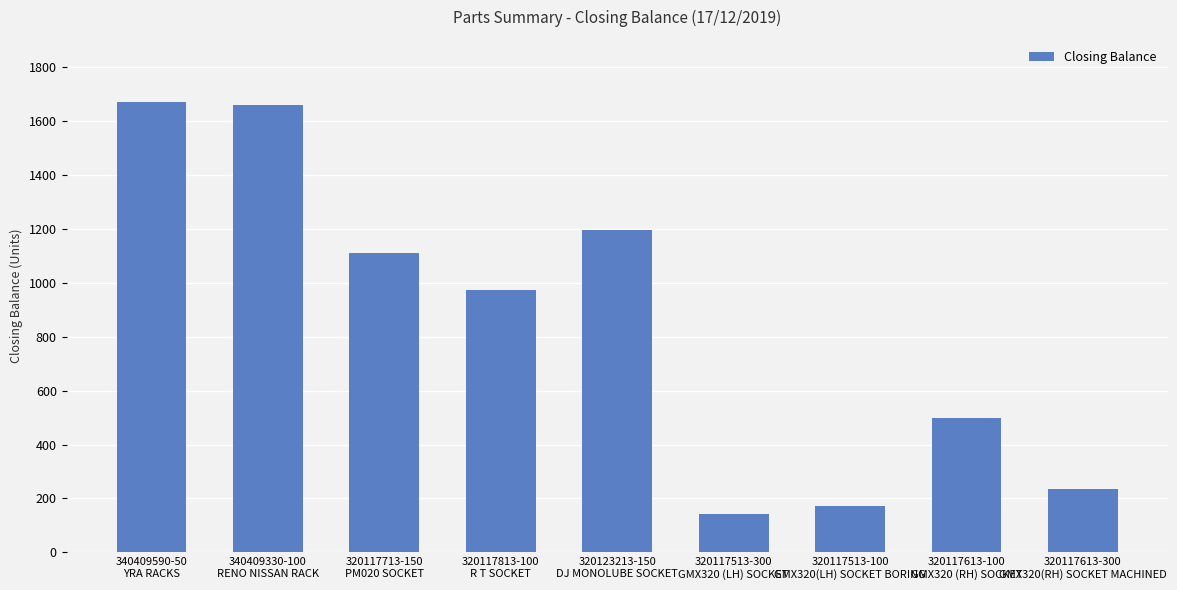

True or false: the data shows 369 at 320117713-150
PM020 SOCKET.

False